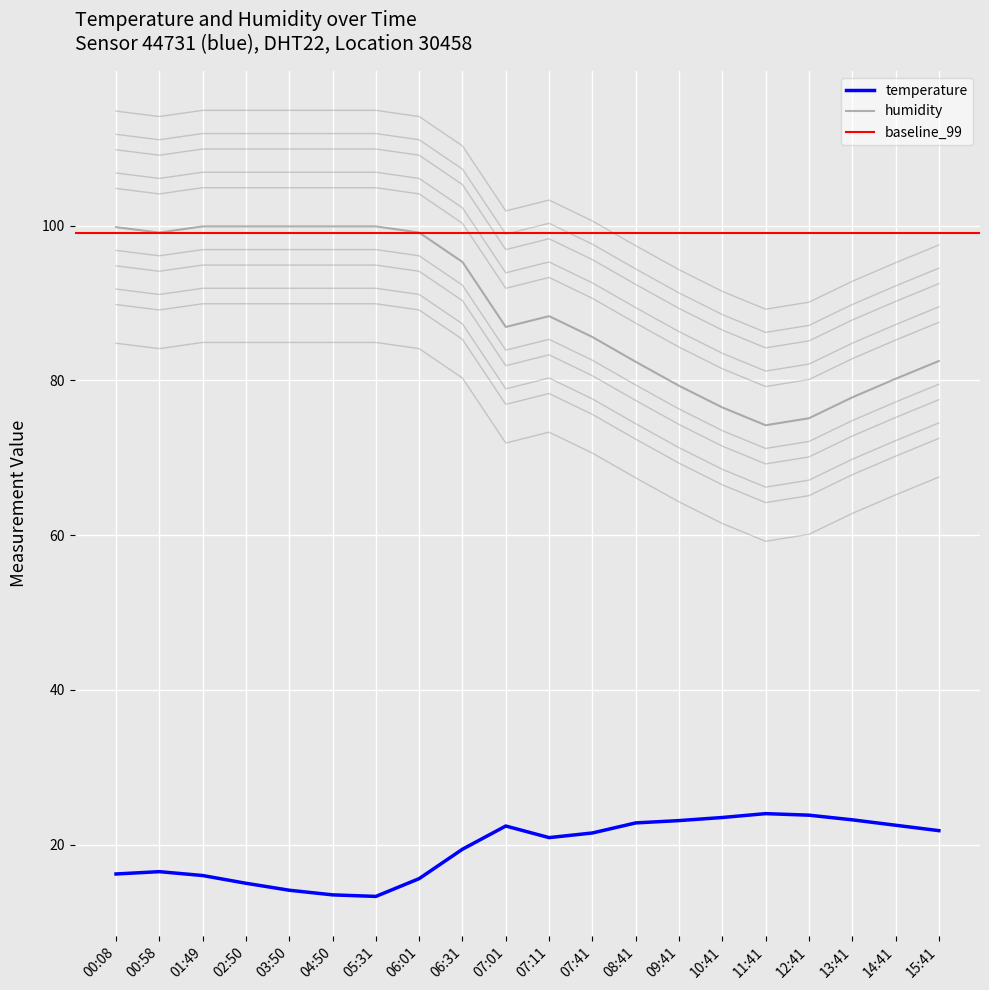

Is the value of temperature at 00:58 greater than the value of humidity at 13:41?

No